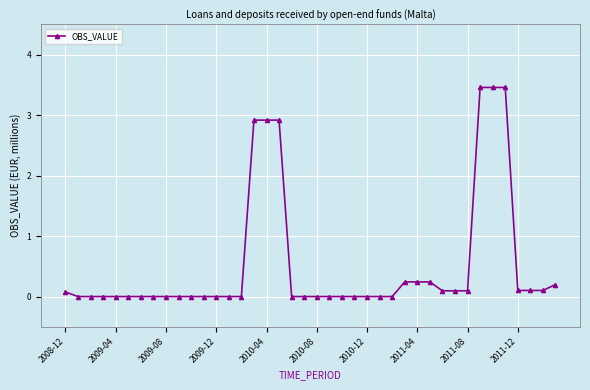

What is the difference between the maximum and minimum values?

3.5